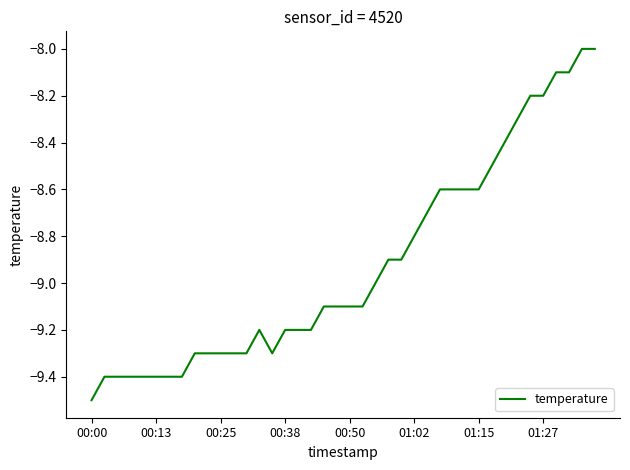

What is the difference between the maximum and second lowest values?

1.4